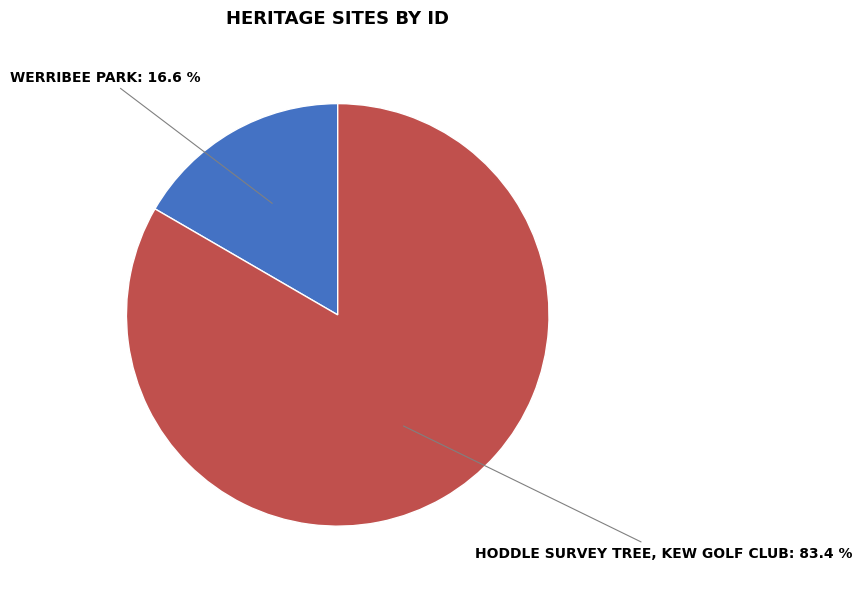

Is there any slice that represents more than half of the pie?

Yes